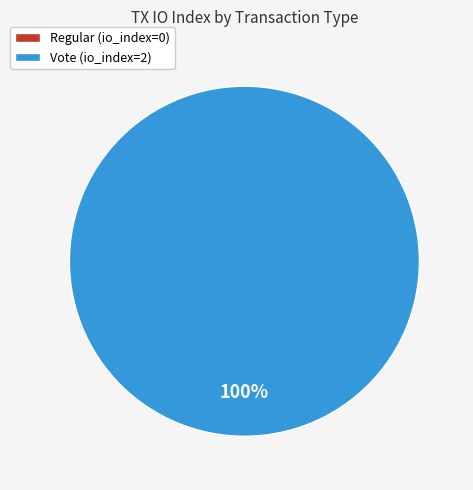

Rank the categories by value from lowest to highest.

Regular, Vote